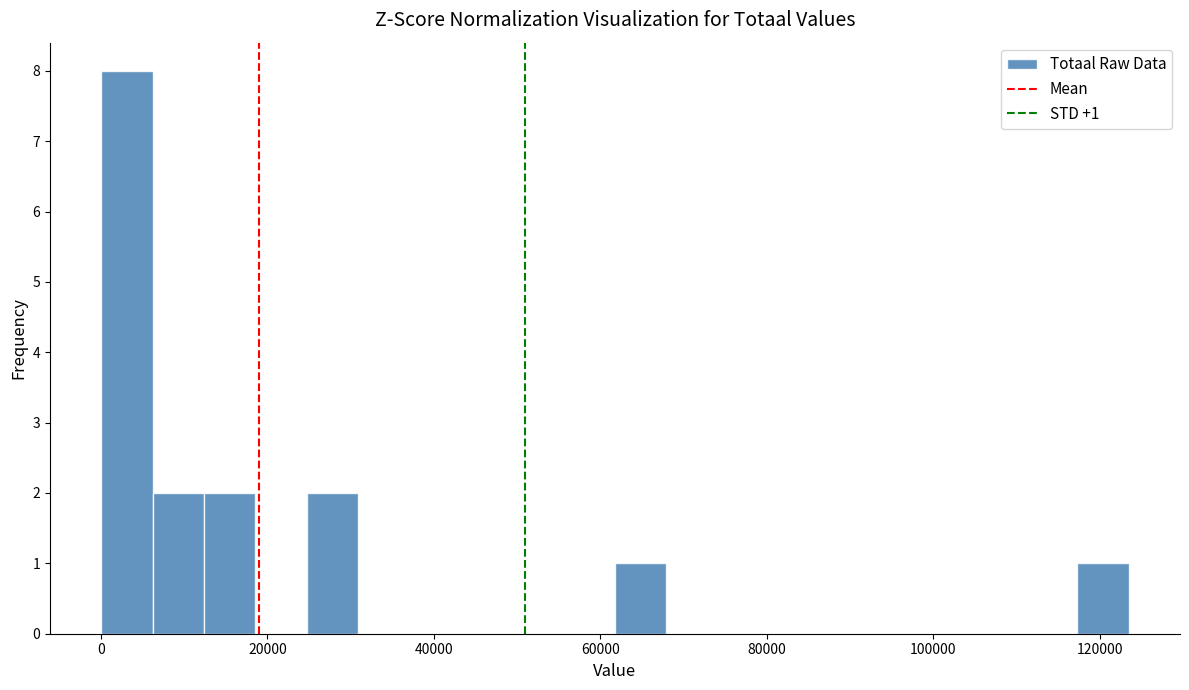

Around what value on the x-axis is the tallest bar? Give the approximate position of its centre, as read against the axis.

4000